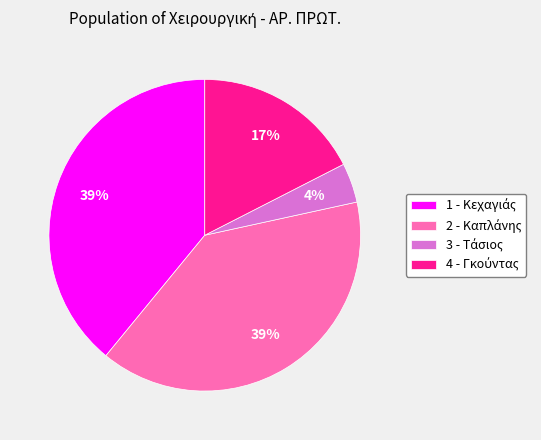

Combined, do 1 and 2 account for over 50%?

Yes